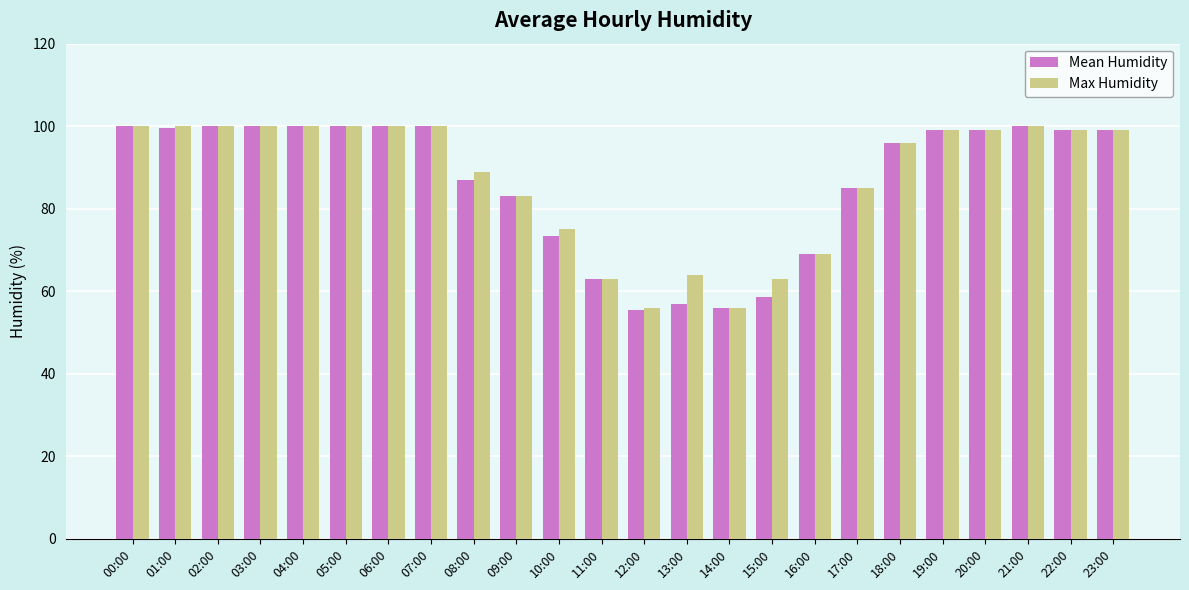

At which label does Max Humidity first exceed 99?

00:00